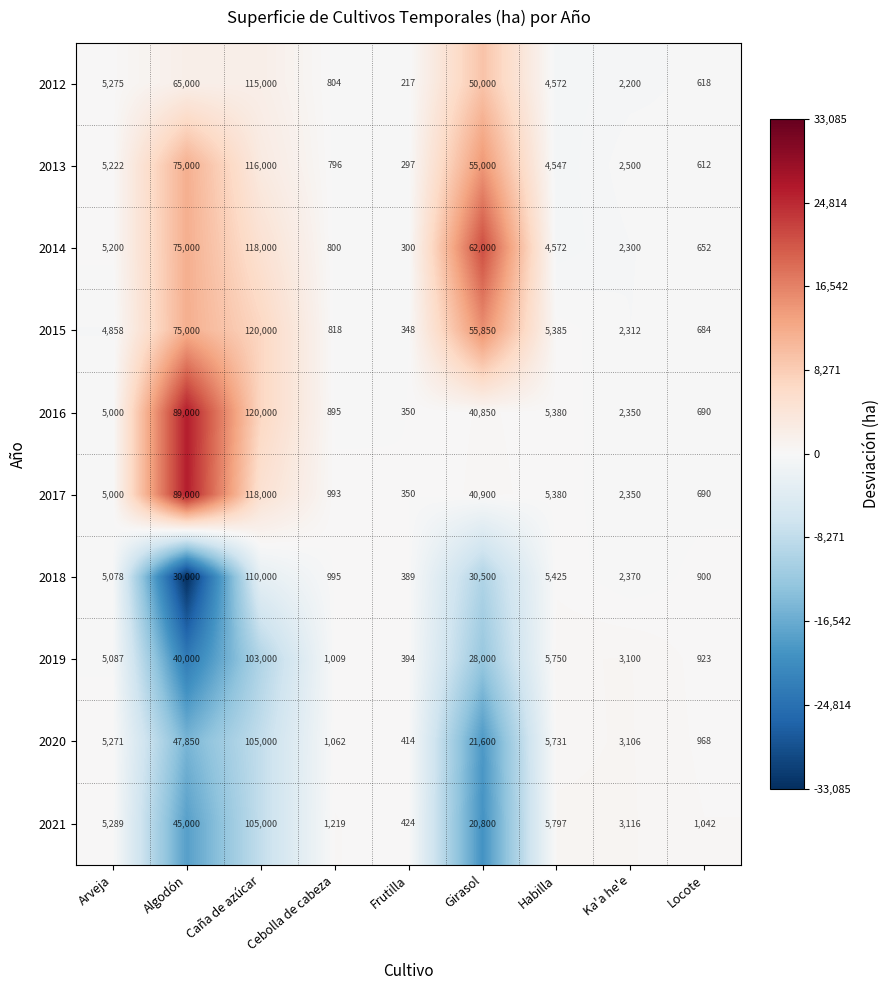

At which category does the chart reach its minimum across all series?

Frutilla